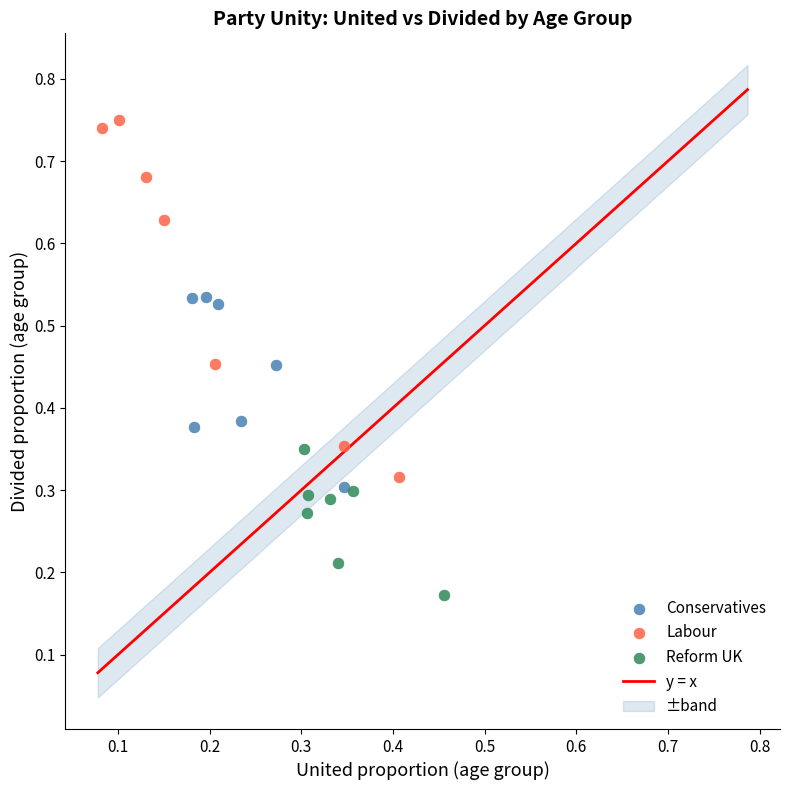

Which series contains the lowest Y value?

Reform UK